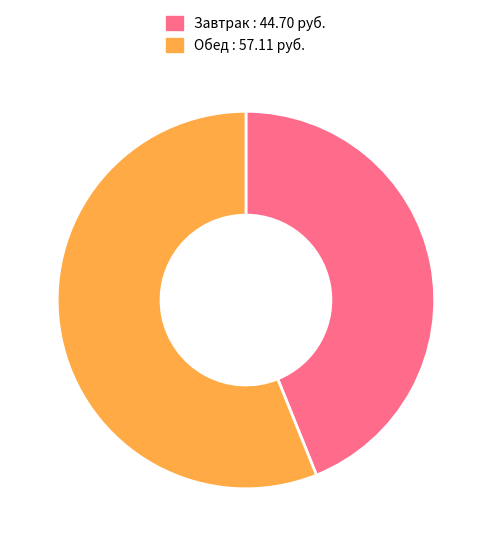

True or false: Обед : 57.11 руб. accounts for 43% of the total.

False